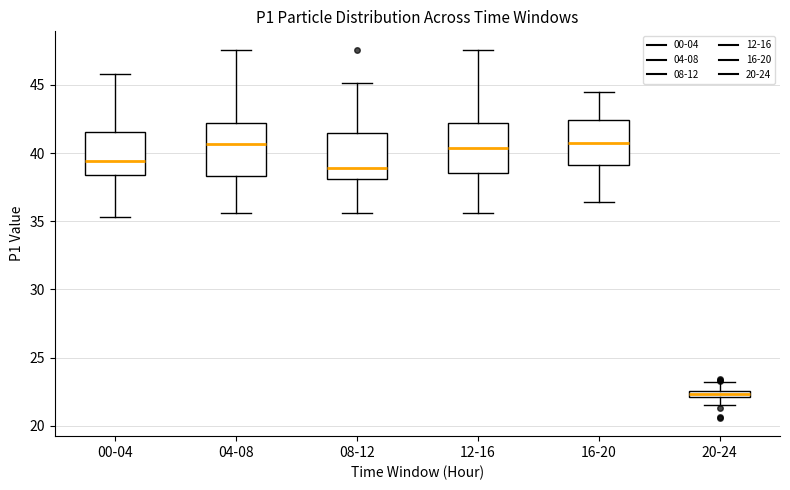

Where does the lower whisker of the box for 00-04 end on the y-axis? The values are not printed on the chart, so give them approximately, as read against the axis.

35.5